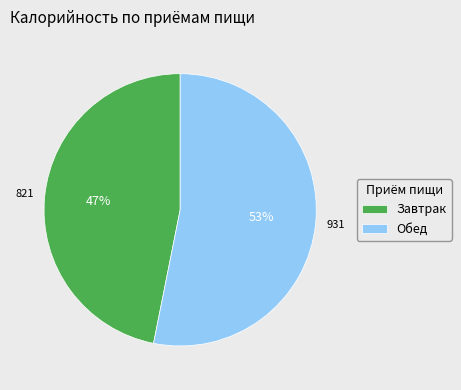

Approximately how many times larger is the value at Обед compared to Завтрак?

1.1